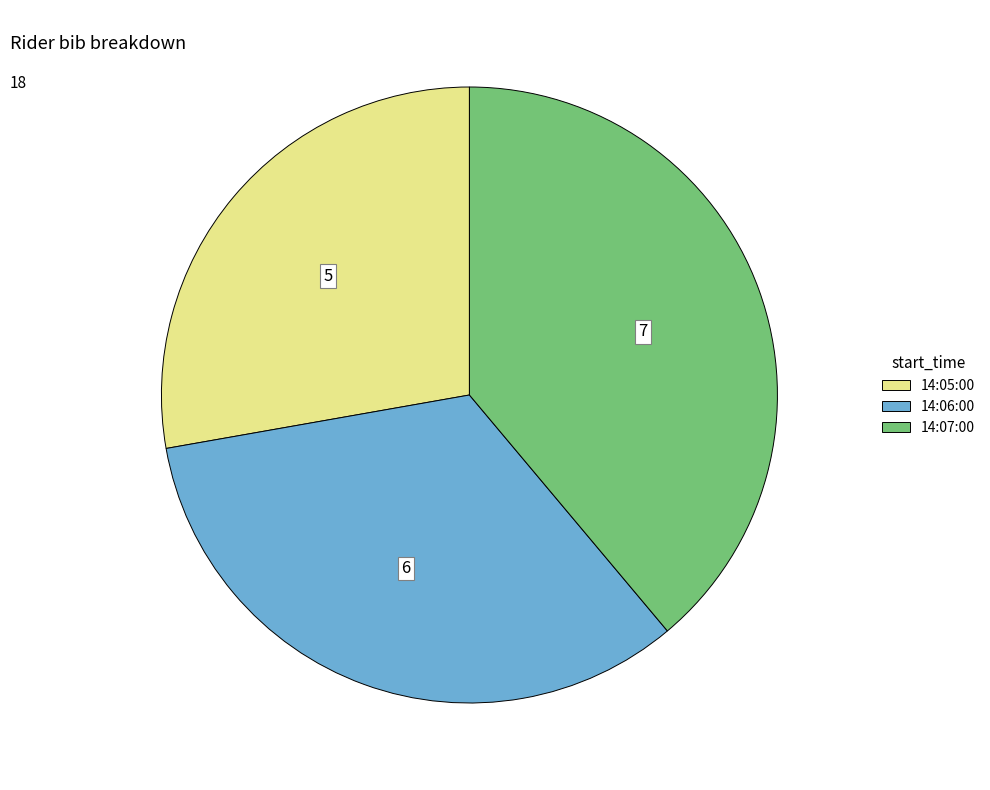

What is the smallest slice in the pie chart?

14:05:00